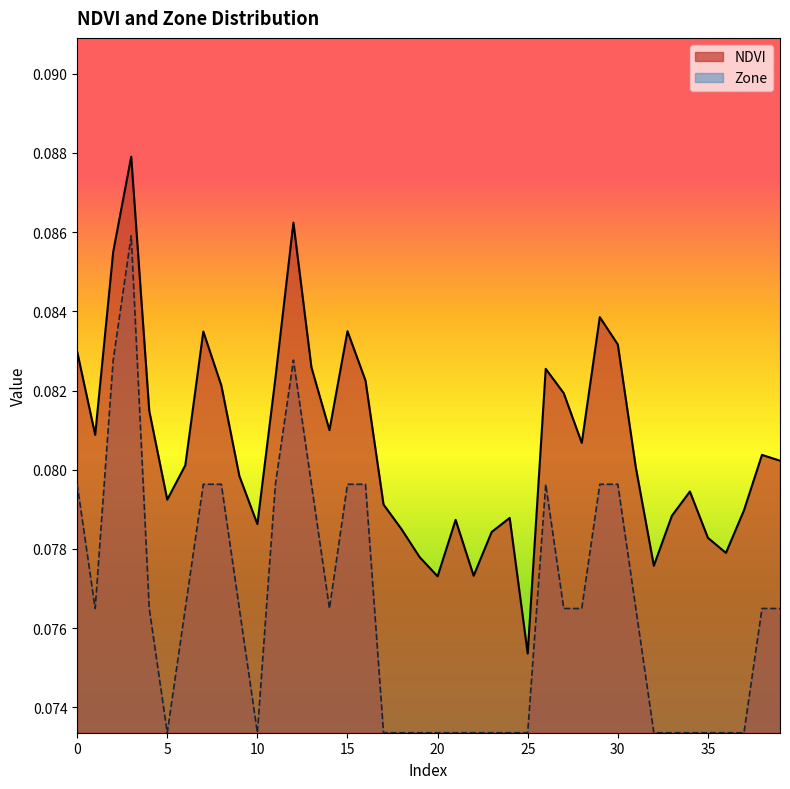

Is the value of NDVI at 36 greater than the value of Zone at 15?

No